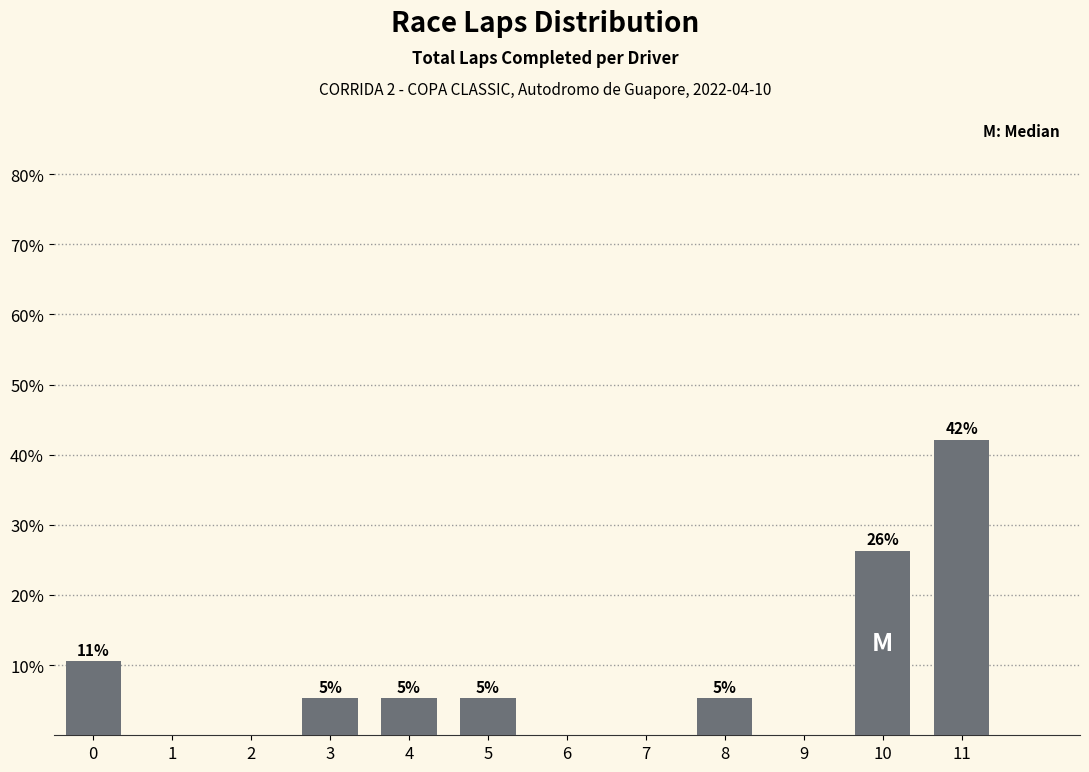

Are the bars horizontal?

No